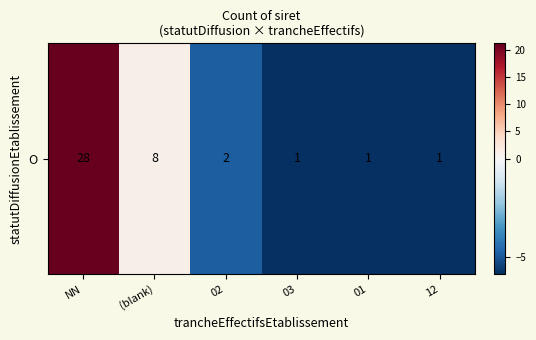

The value at 03 is -5.8. True or false?

True